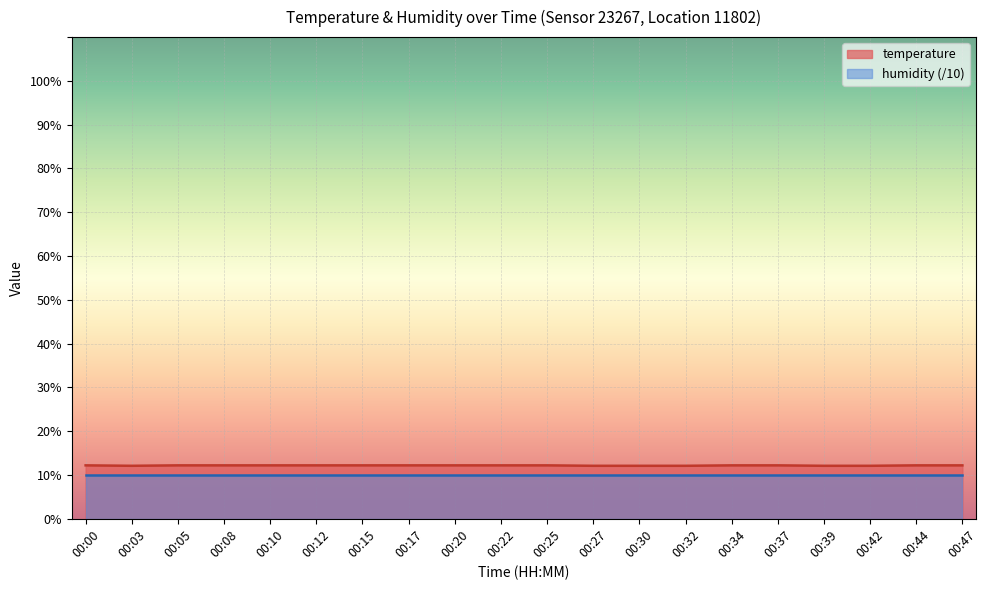

List the labels in order of value, largest first.

00:00, 00:05, 00:08, 00:10, 00:12, 00:15, 00:17, 00:20, 00:22, 00:25, 00:34, 00:37, 00:44, 00:47, 00:03, 00:27, 00:30, 00:32, 00:39, 00:42